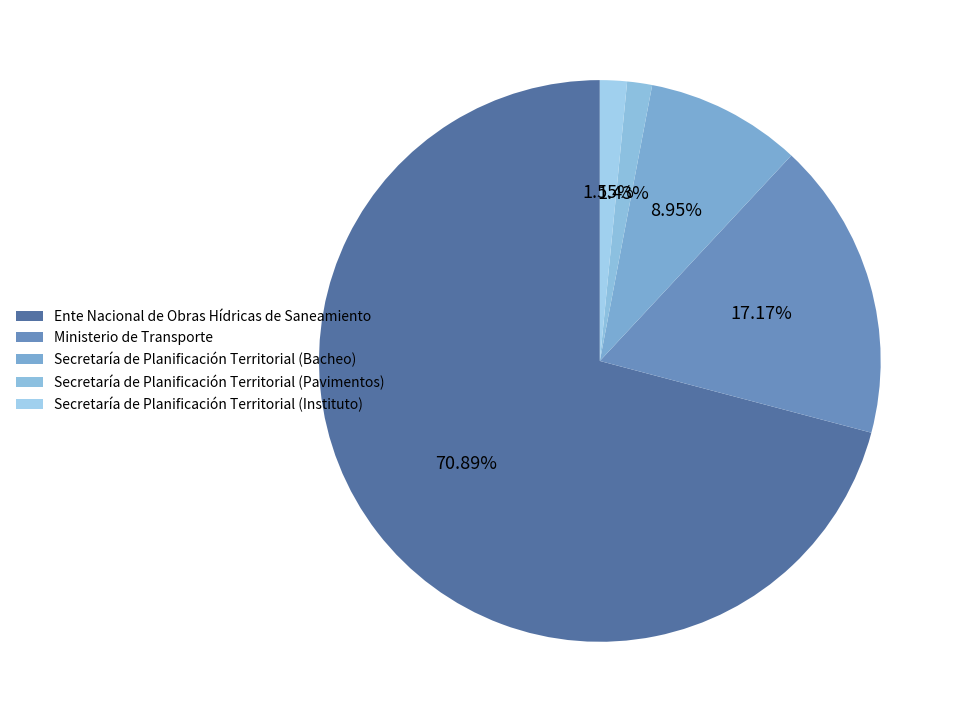

To the nearest percent, what is the difference between the Secretaría de Planificación Territorial (Bacheo) and Ministerio de Transporte slice percentages?

8%